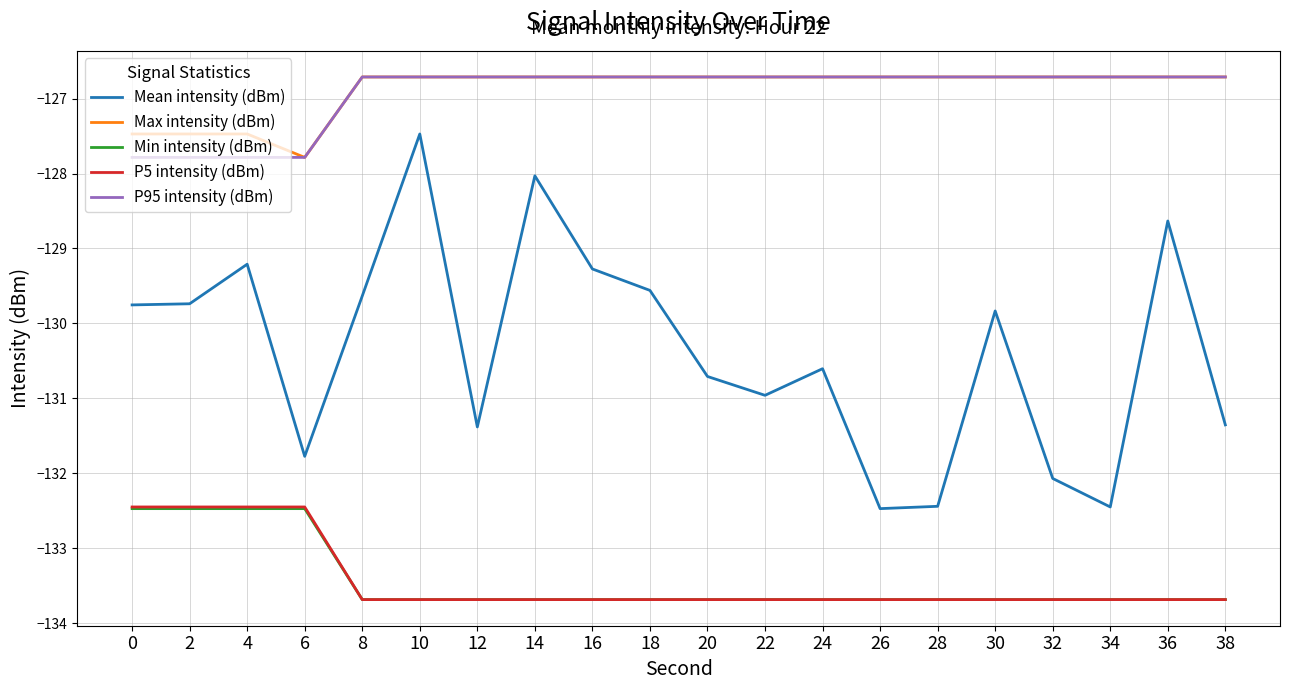

At which label does Max intensity (dBm) reach its minimum?

6